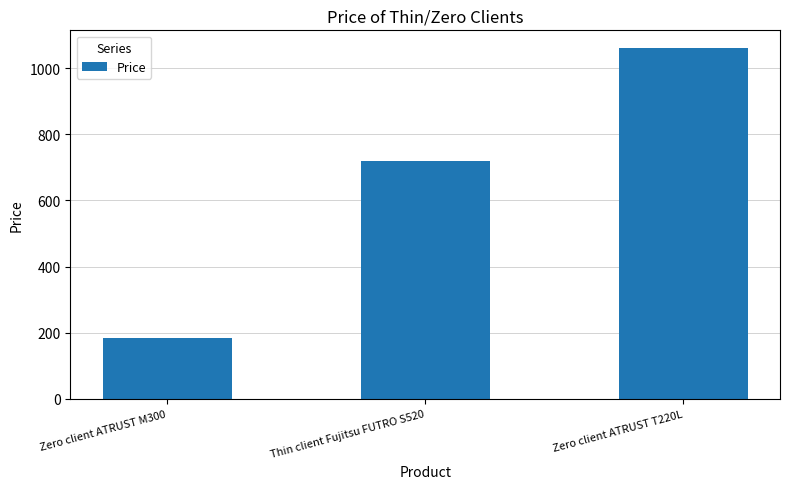

What is the average value?

654.8